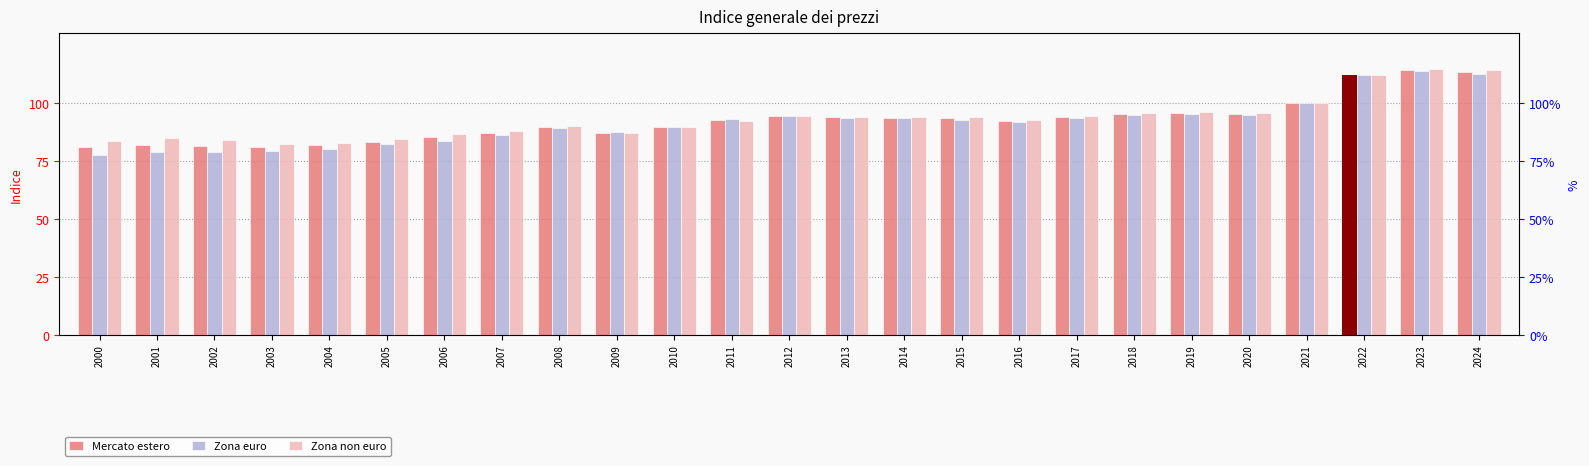

At which label does Mercato estero reach its peak?

2023